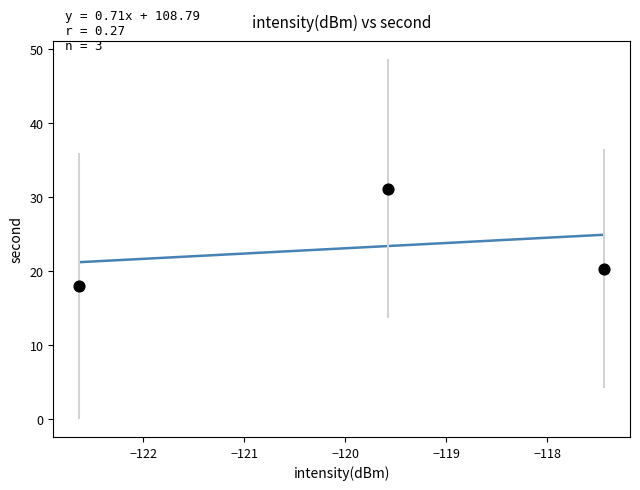

What is the range of X values (max minus min)?

5.2